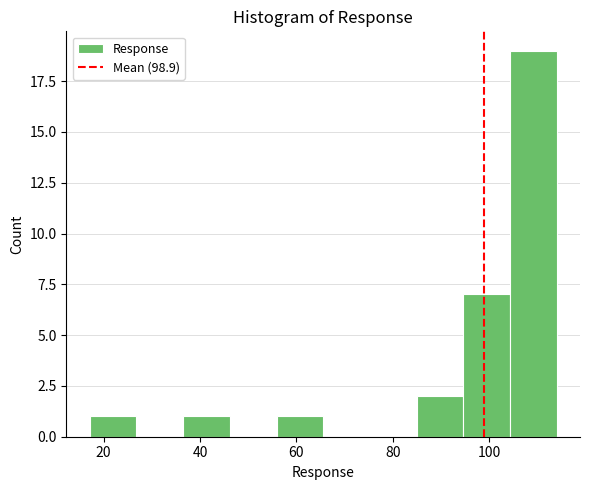

What is the height of the bar covering 36 to 46 on the x-axis? Neither the bar edges nor the heights are printed on the chart, so give them approximately, as read against the axes.

1